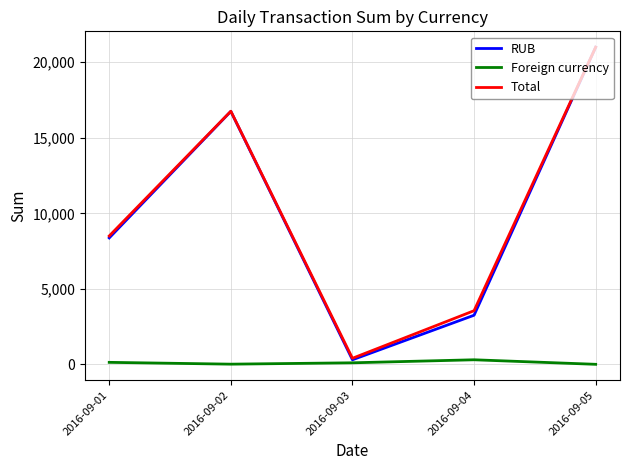

What is the total value across all series at 2016-09-02?

33520